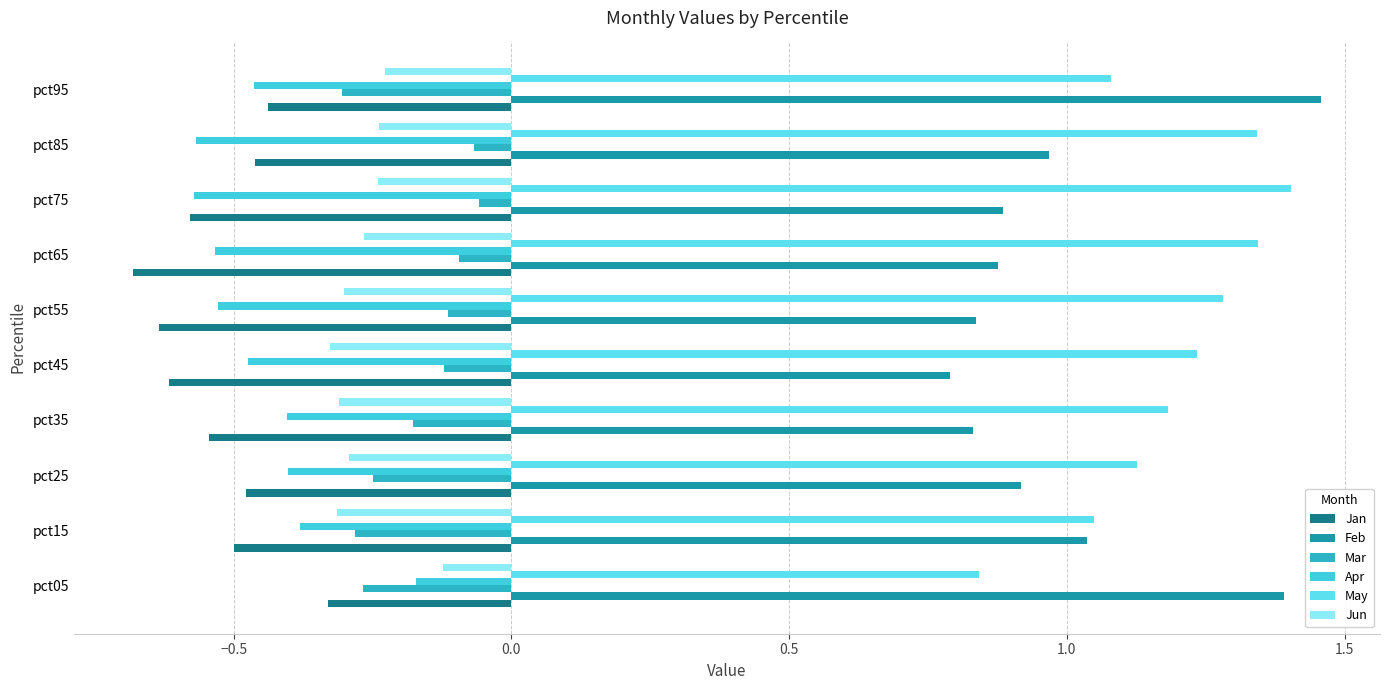

How many data points in May are less than 1?

1